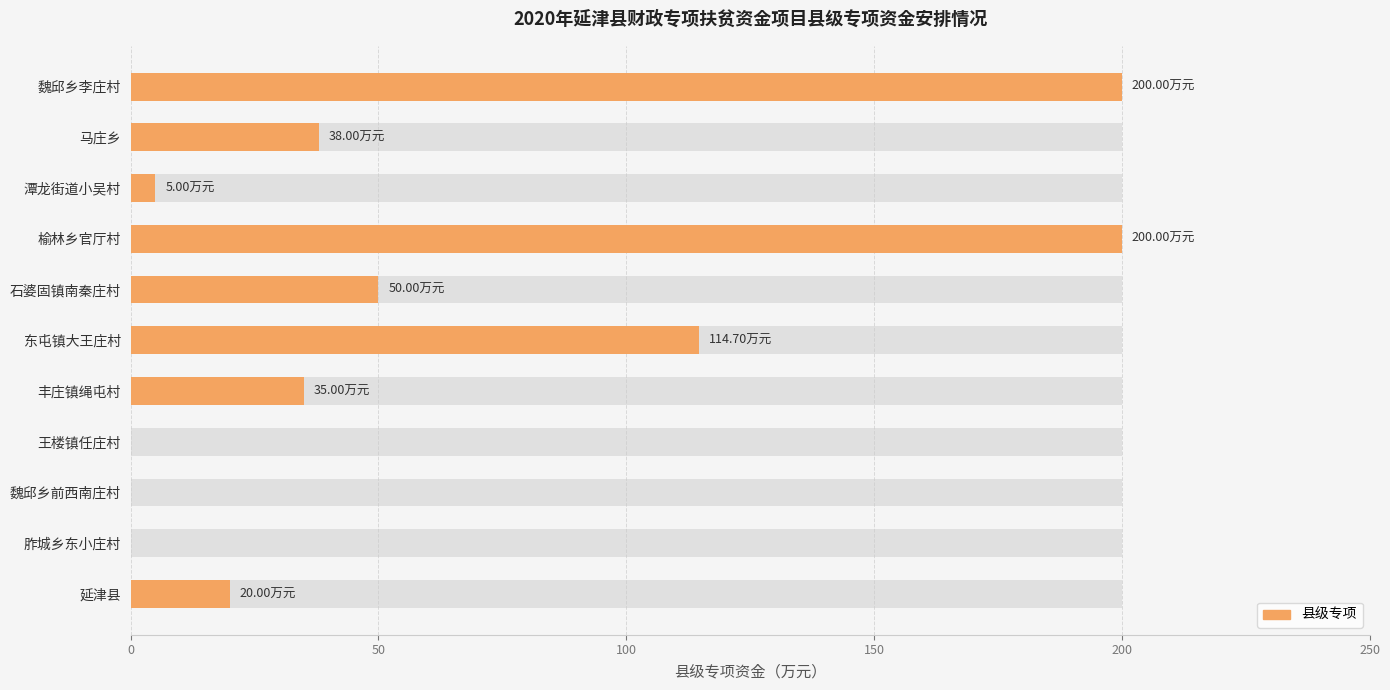

What is the difference between the second highest and second lowest values?

200.0